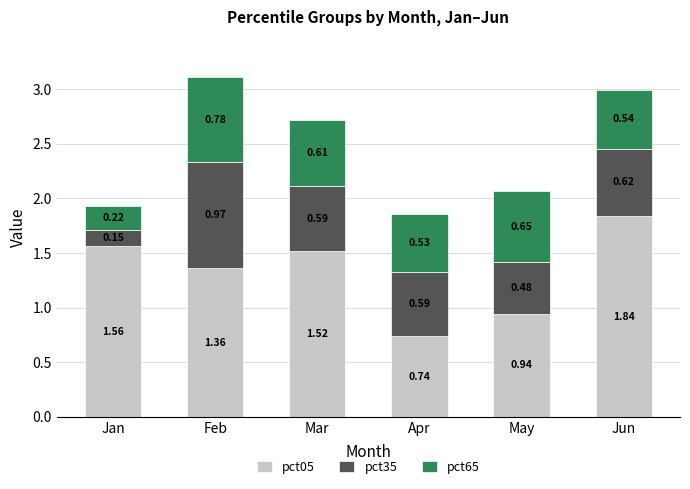

How many values in the pct05 series are below 1?

2